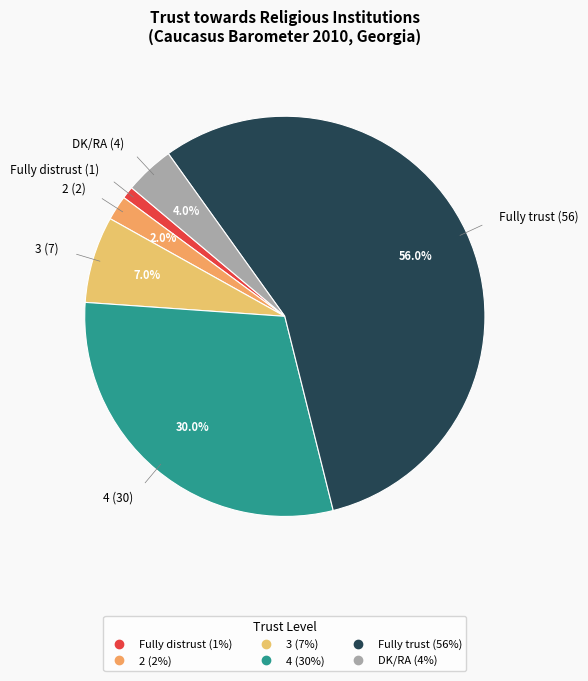

The Fully distrust slice represents 1% of the pie. True or false?

True